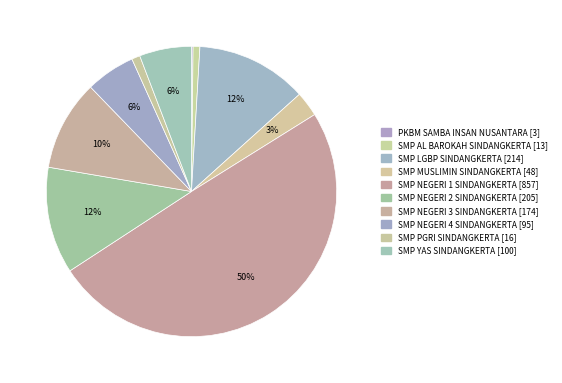

Is the sum of SMP NEGERI 4 SINDANGKERTA and SMP MUSLIMIN SINDANGKERTA greater than half?

No